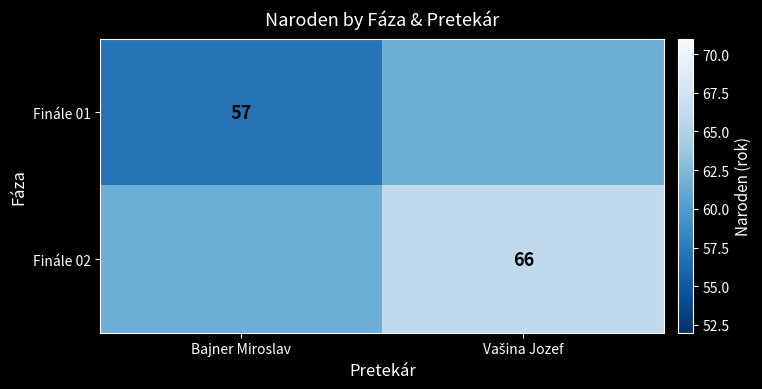

The Finále 01 series shows 31.7 at Bajner Miroslav. True or false?

False